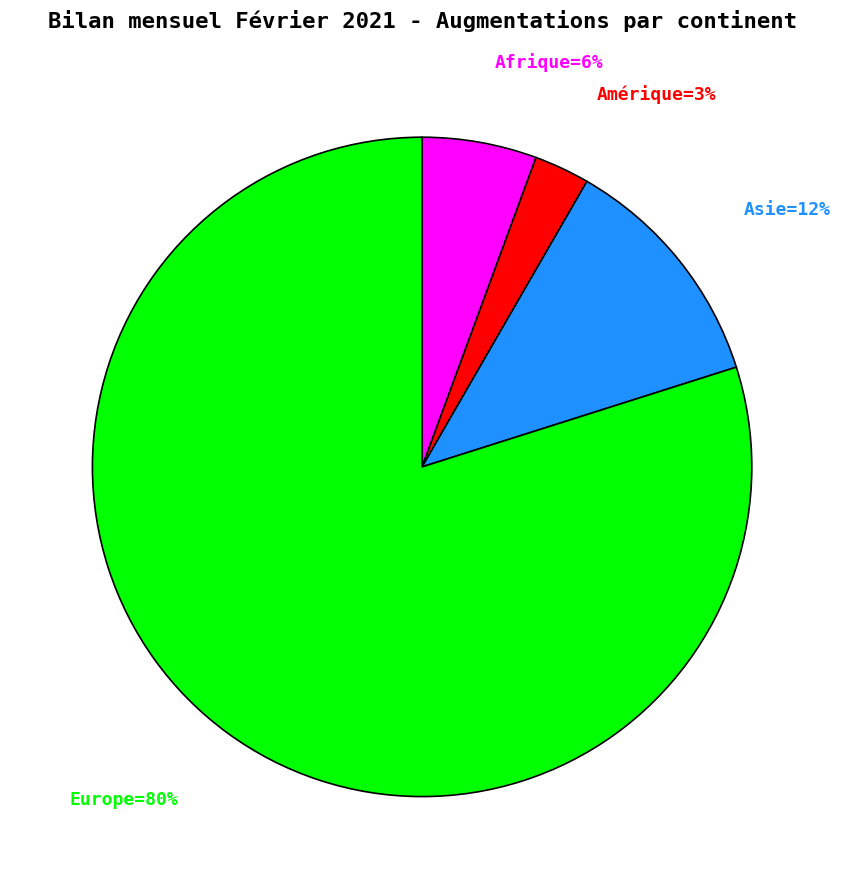

To the nearest percent, what is the average slice percentage?

25%